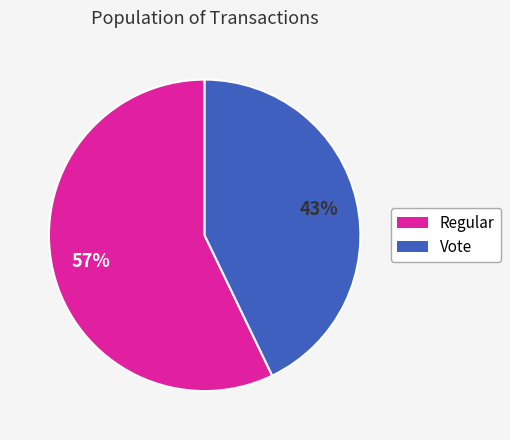

To the nearest percent, what is the difference between the largest and smallest slice percentages?

14%